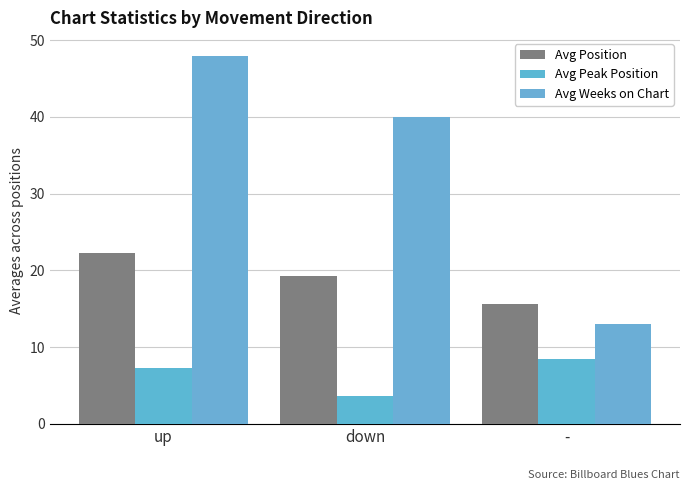

Is it true that Avg Peak Position equals 3.6 at down?

True